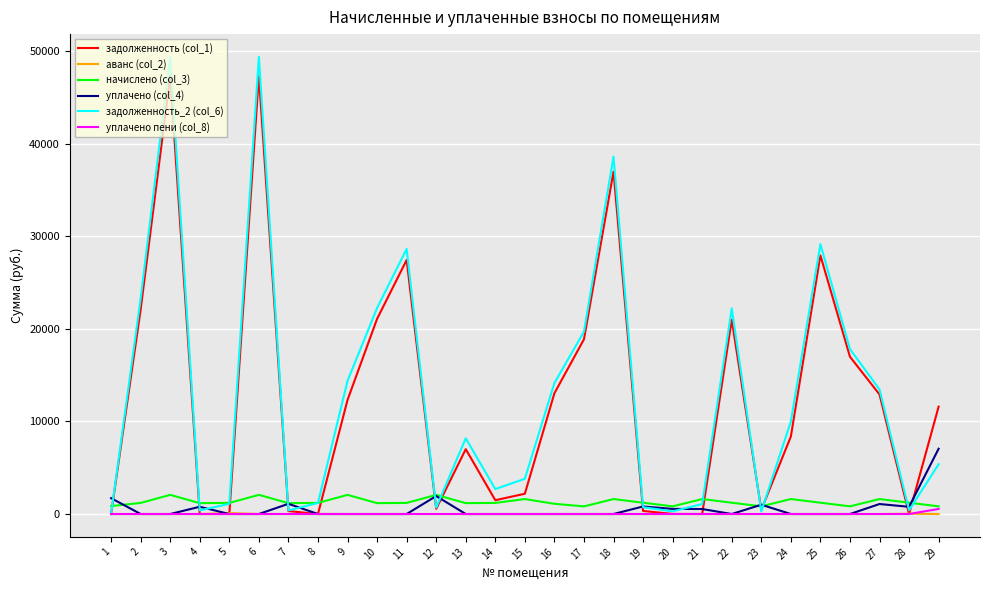

What is the total value across all series at 12?

5257.6